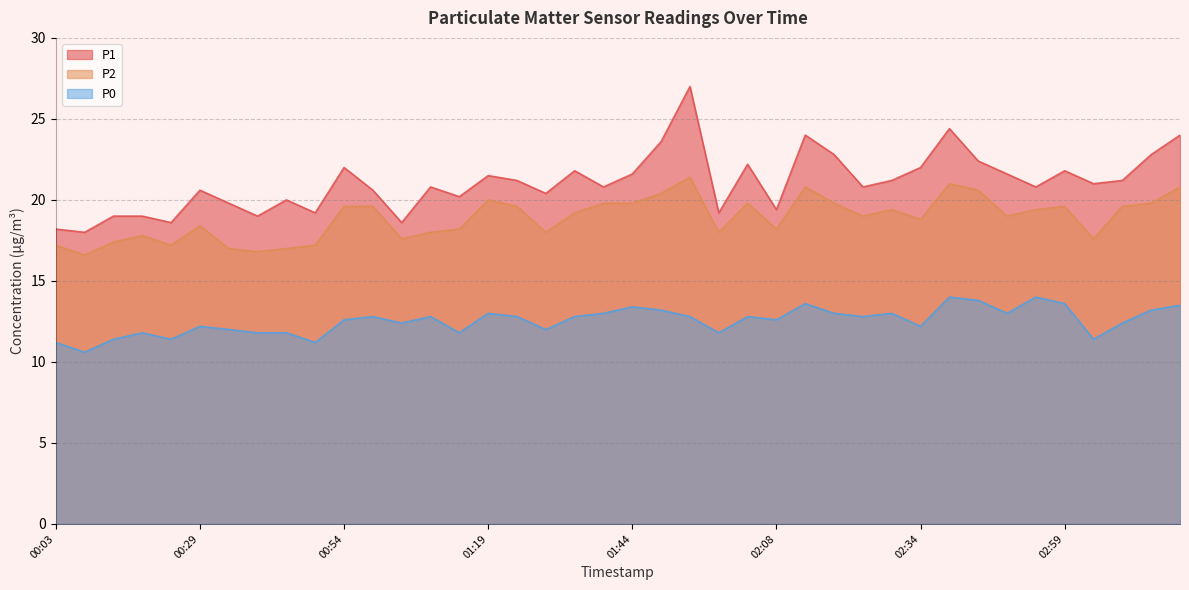

List the series in order of their peak value, lowest first.

P0, P2, P1